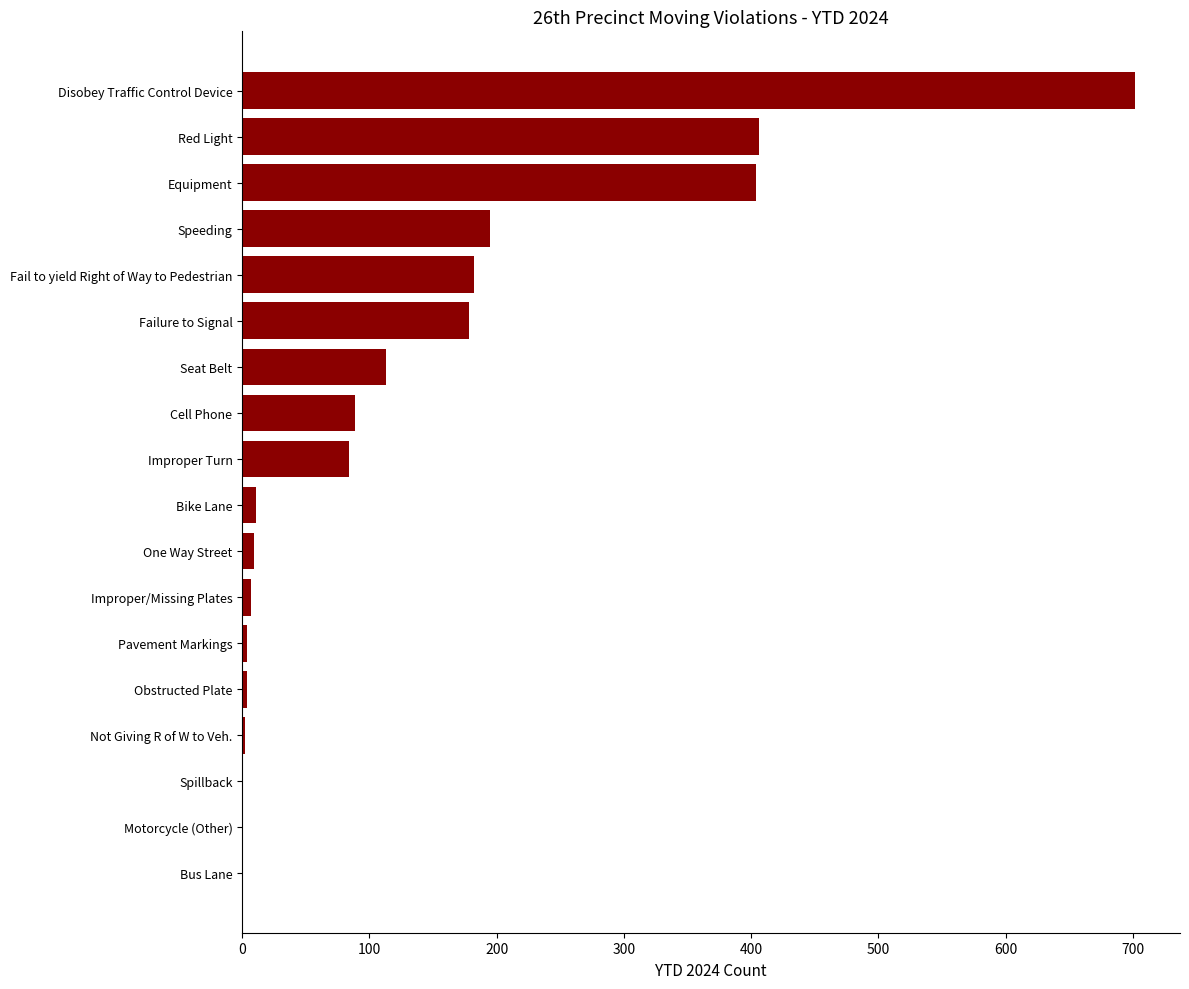

True or false: the data shows 123 at Cell Phone.

False